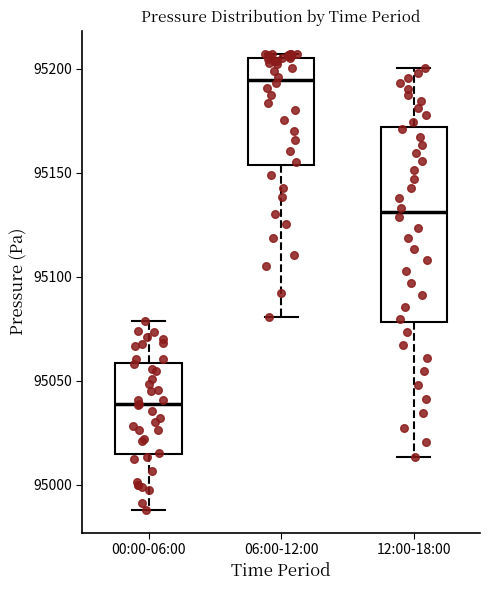

Which box has the lowest median line?

00:00-06:00